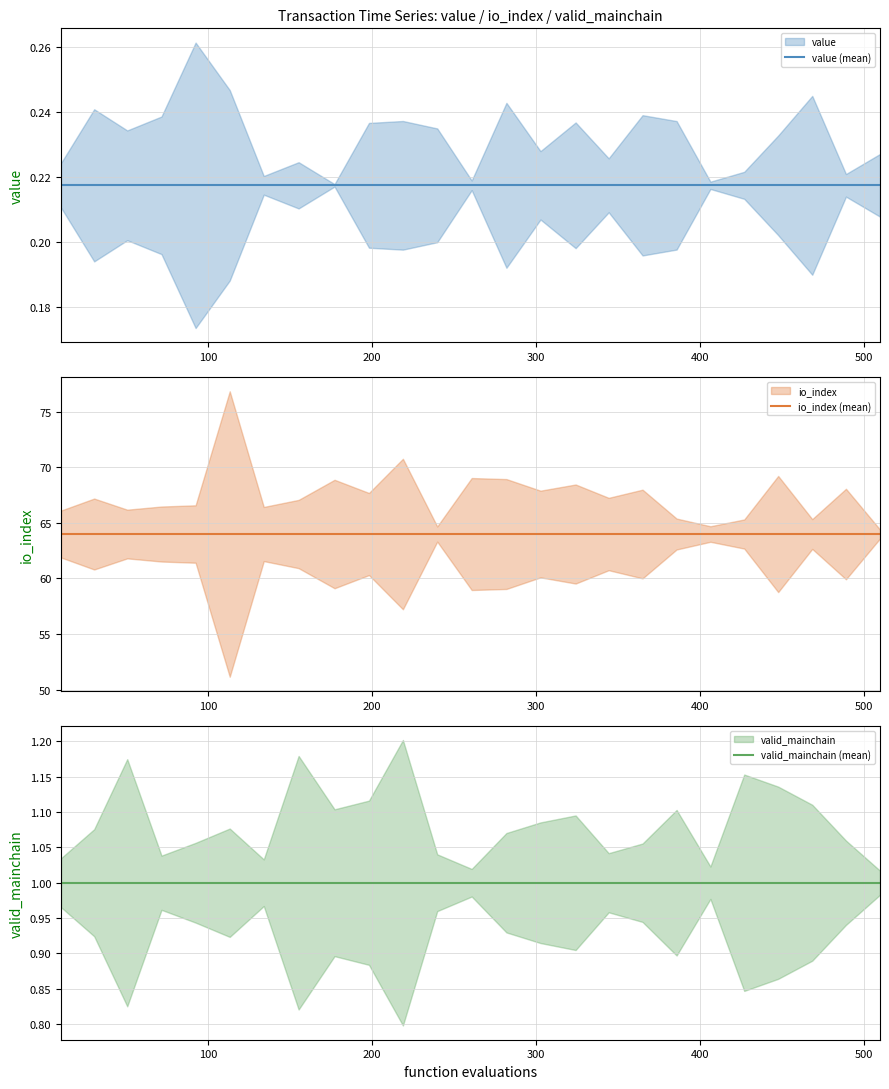

At how many categories does at least one series exceed 55?

25